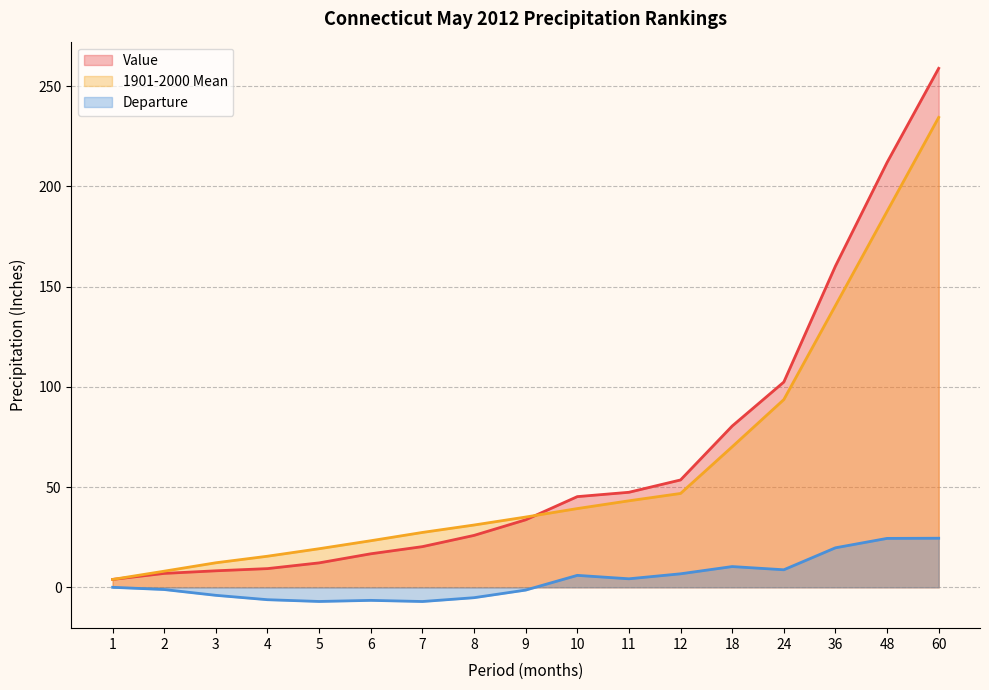

Is the value of 1901-2000 Mean at 2 greater than the value of Departure at 7?

Yes